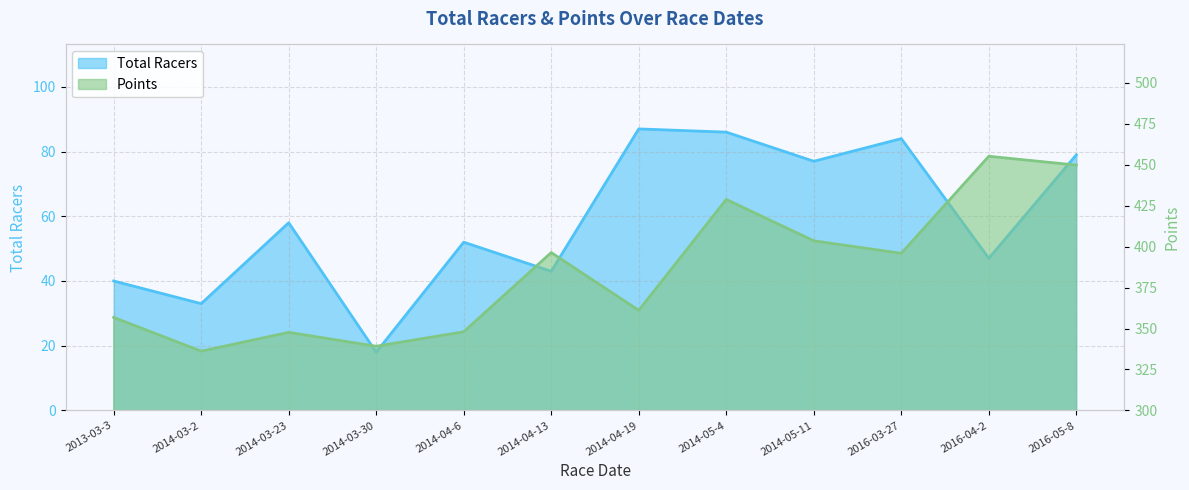

The Points series shows 396.4 at 2014-04-13. True or false?

True